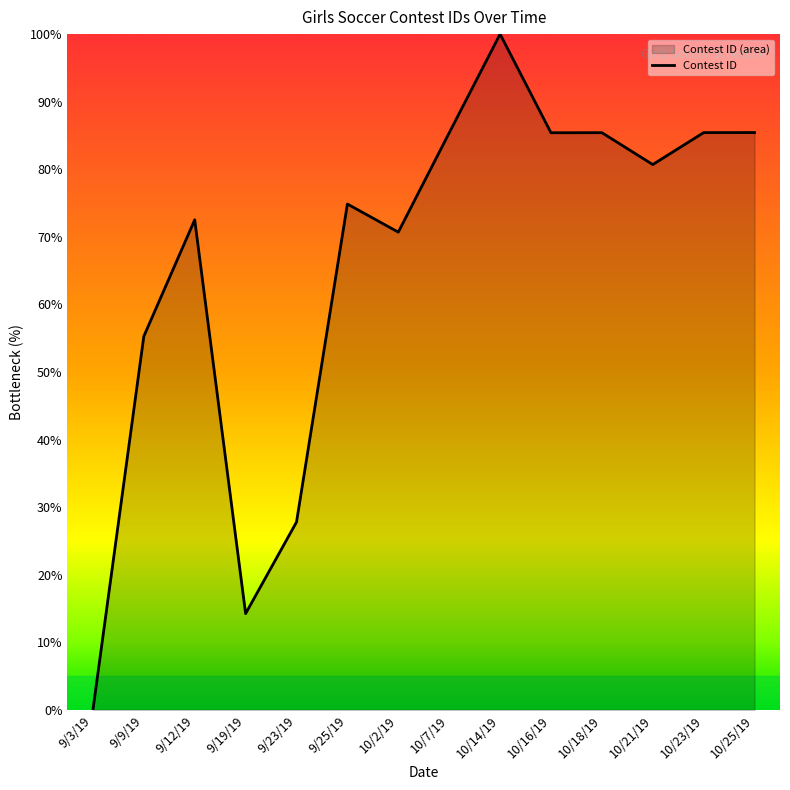

List the labels in order of value, largest first.

10/14/19, 10/25/19, 10/23/19, 10/18/19, 10/16/19, 10/7/19, 10/21/19, 9/25/19, 9/12/19, 10/2/19, 9/9/19, 9/23/19, 9/19/19, 9/3/19